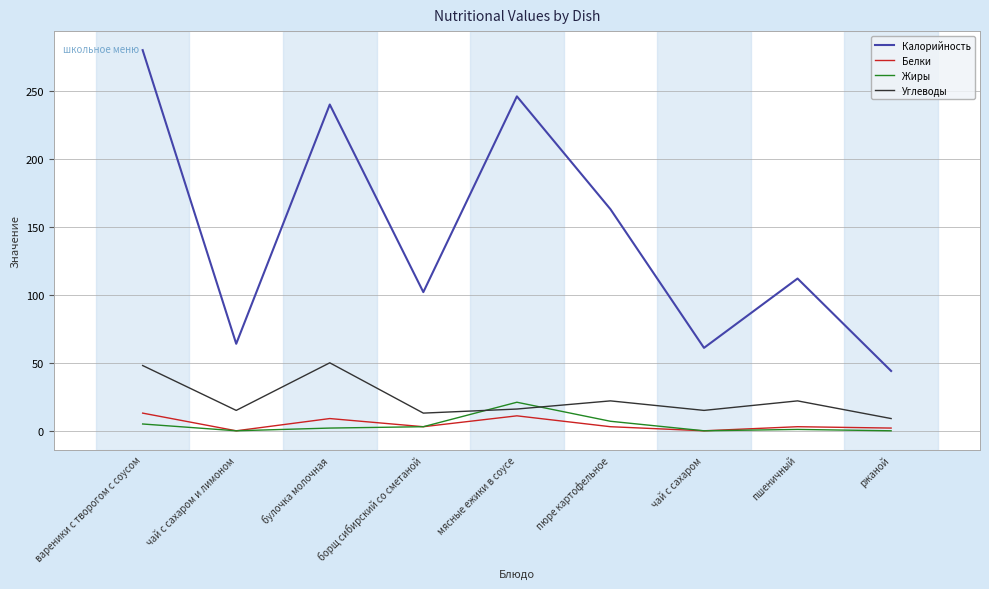

Where does the Белки series first go above 3?

вареники с творогом с соусом